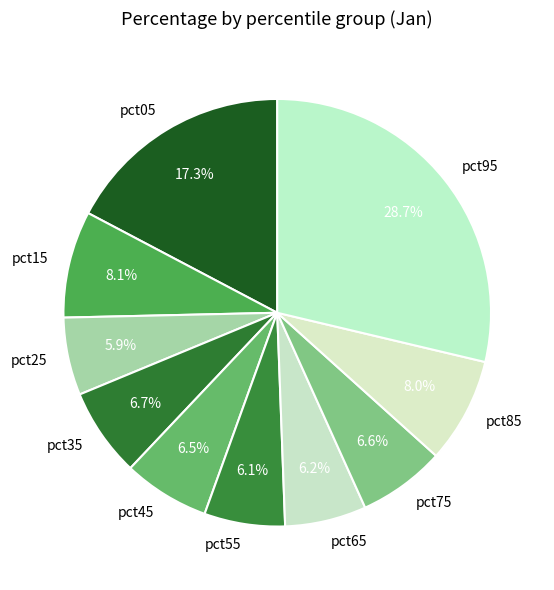

The pct55 slice represents 6% of the pie. True or false?

True